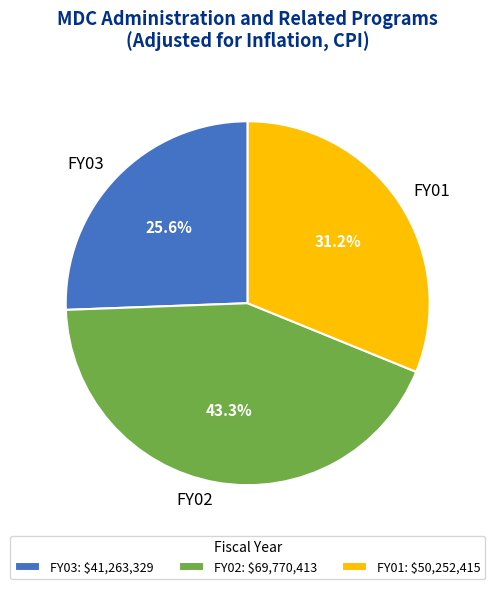

Is FY03 the majority of the pie?

No